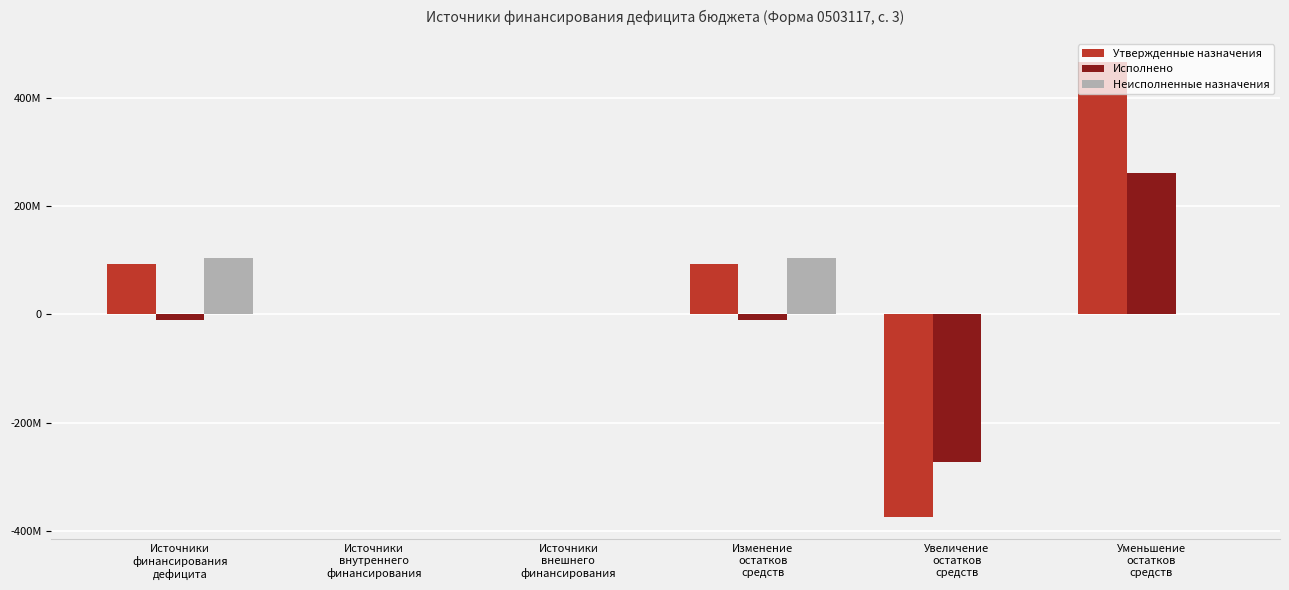

The Исполнено series shows -272320503.3 at Увеличение
остатков
средств. True or false?

True